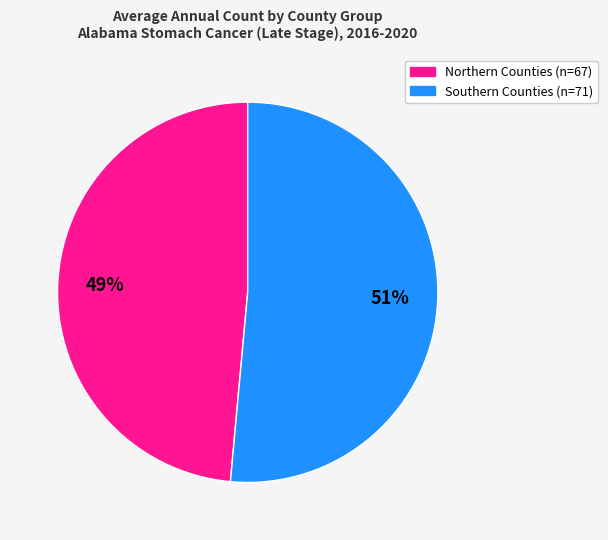

Does any single category account for the majority?

Yes